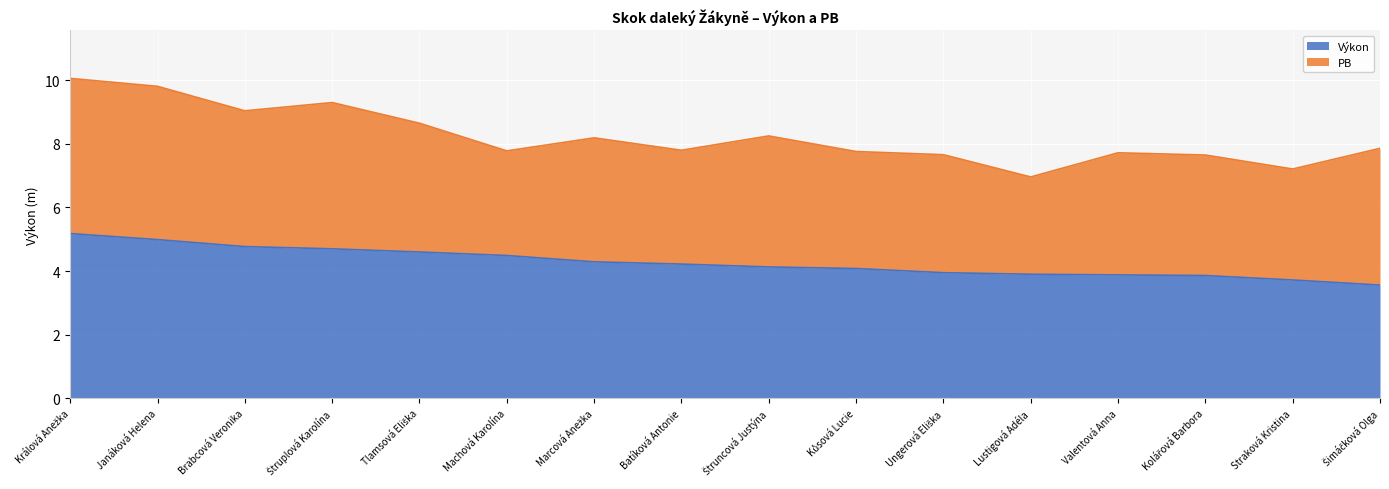

How many lines are shown in the chart?

2